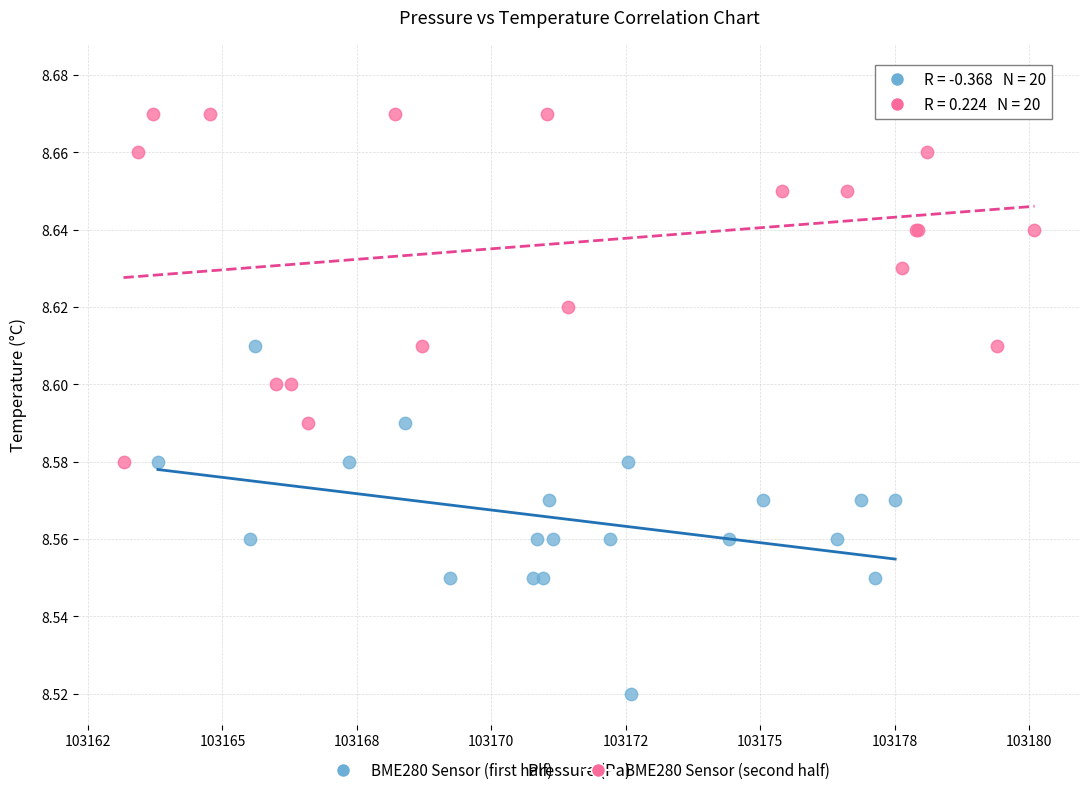

Which series contains the highest Y value?

BME280 Sensor (second half)